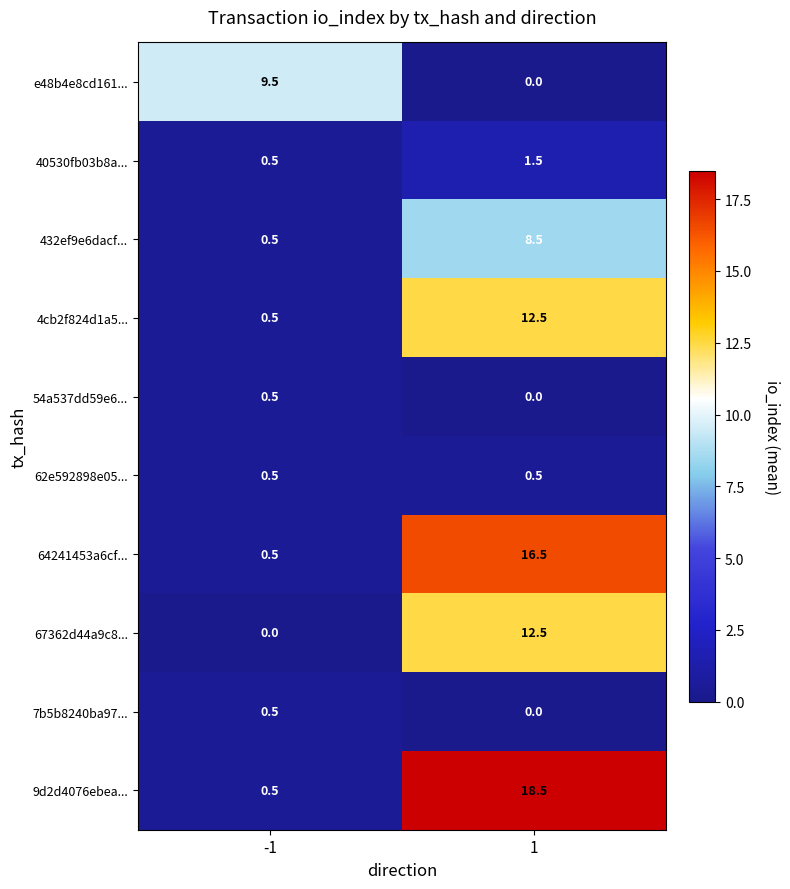

Which series has the largest total across all categories?

9d2d4076ebea...